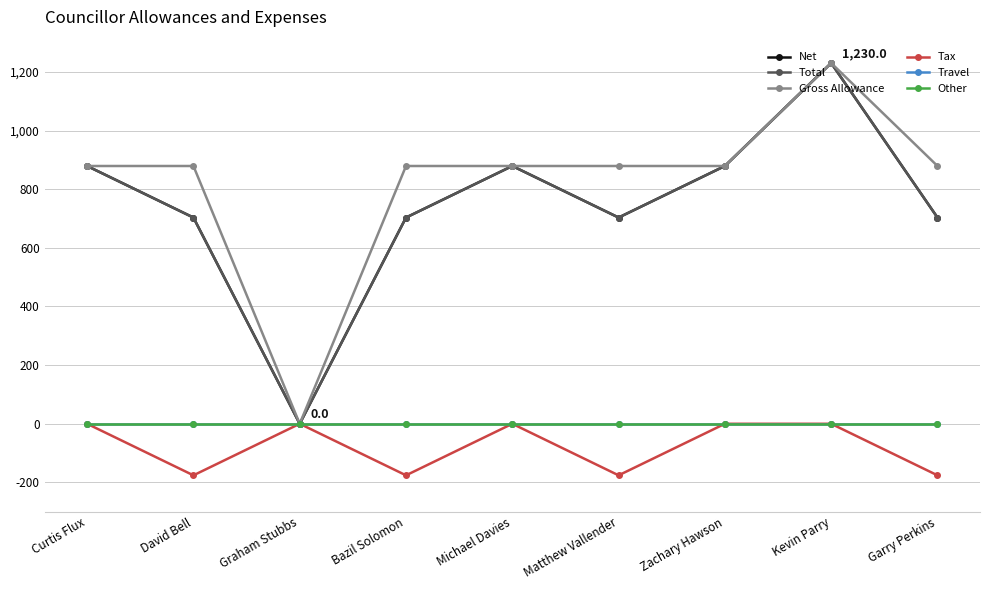

How many lines are shown in the chart?

6